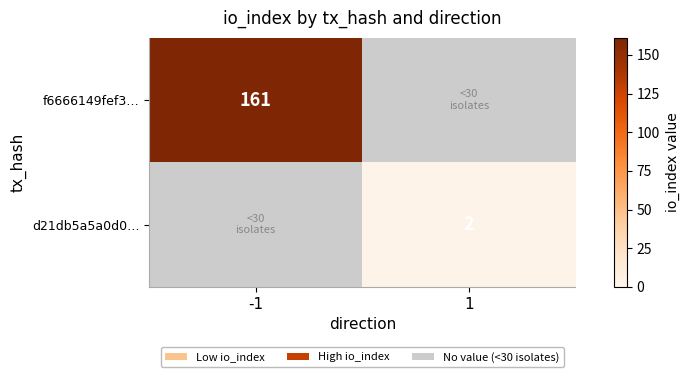

At 1, list the series in order from smallest to largest.

f6666149fef3…, d21db5a5a0d0…